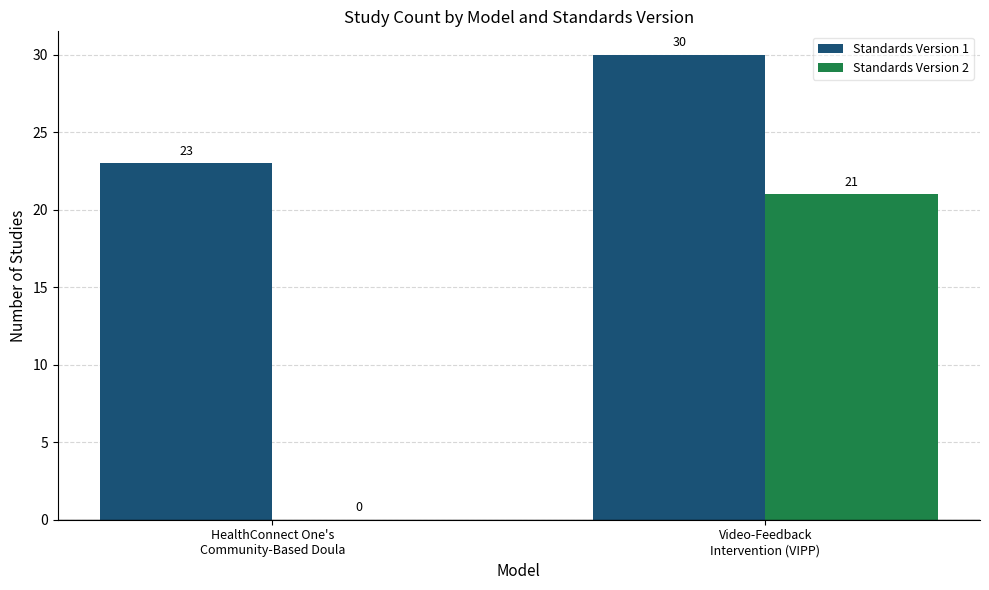

What is the sum of all Standards Version 2 values?

21